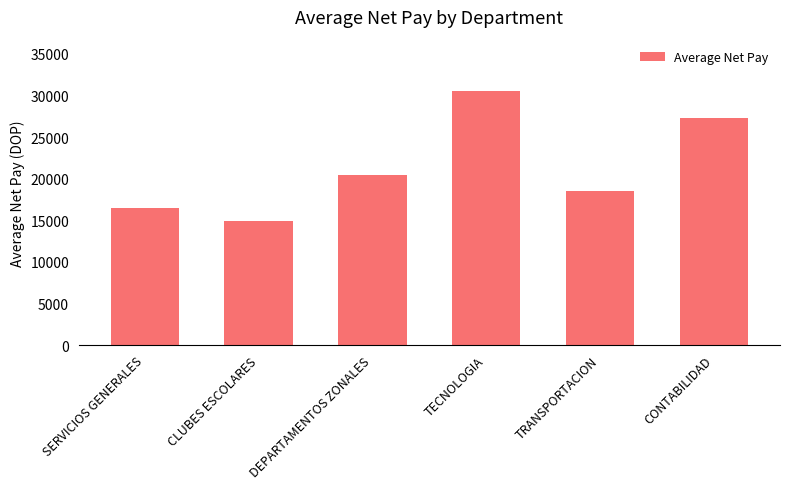

List the labels in order of value, largest first.

TECNOLOGIA, CONTABILIDAD, DEPARTAMENTOS ZONALES, TRANSPORTACION, SERVICIOS GENERALES, CLUBES ESCOLARES